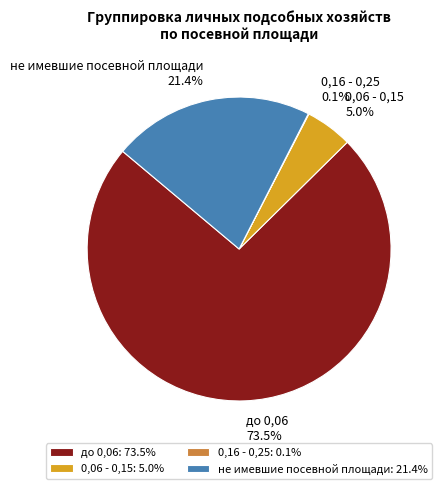

What is the total percentage of не имевшие посевной площади and до 0,06?

94.9%